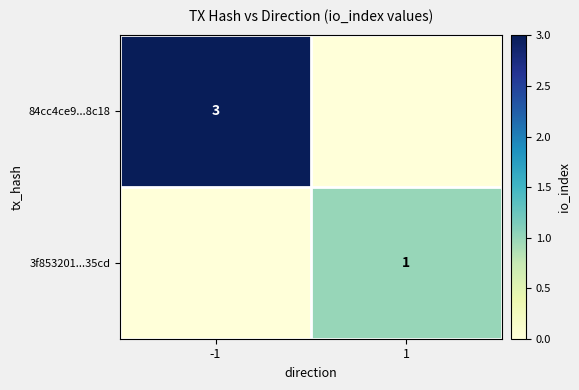

True or false: 84cc4ce9...8c18 has a value of 3 at -1.

True